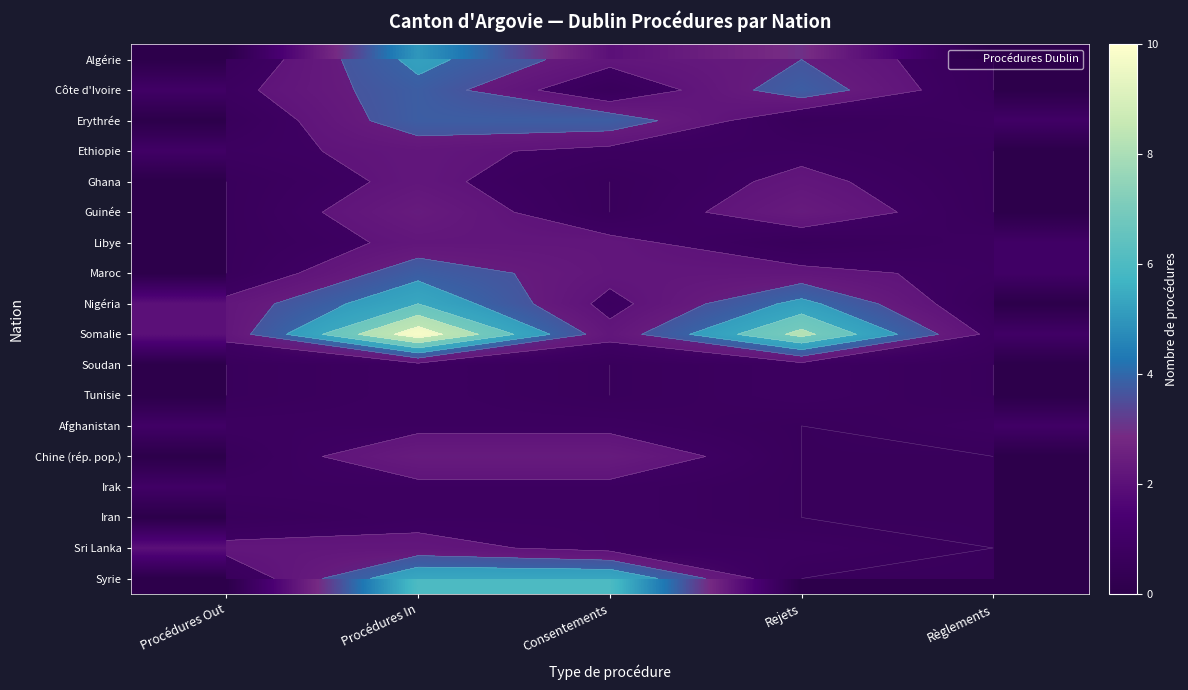

At which category does the chart reach its minimum across all series?

Procédures Out